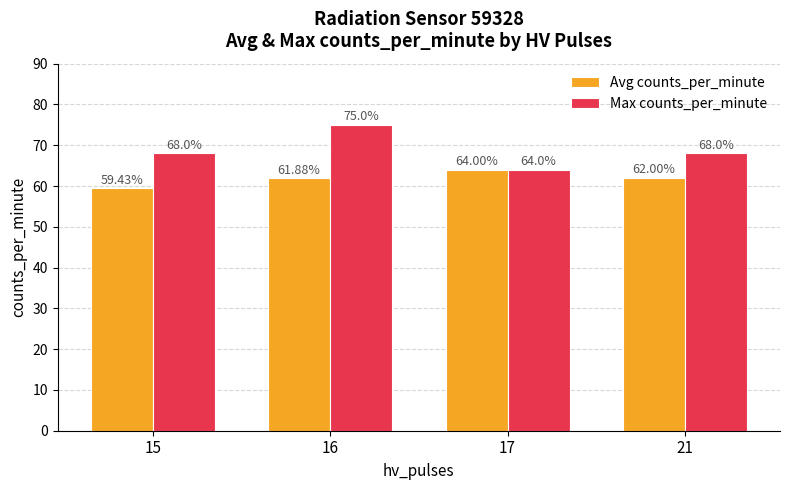

What is the value of the Avg counts_per_minute bar at the 1st from the left?

59.4